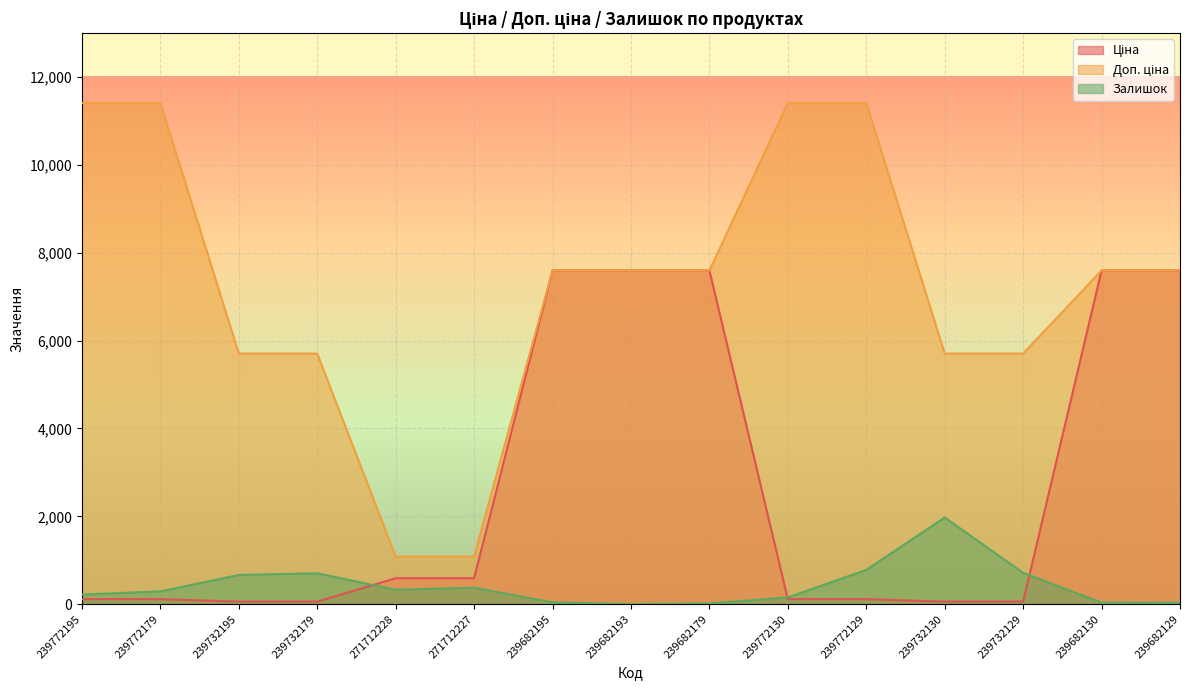

Between 239732129 and 239772130, which is larger?

239772130